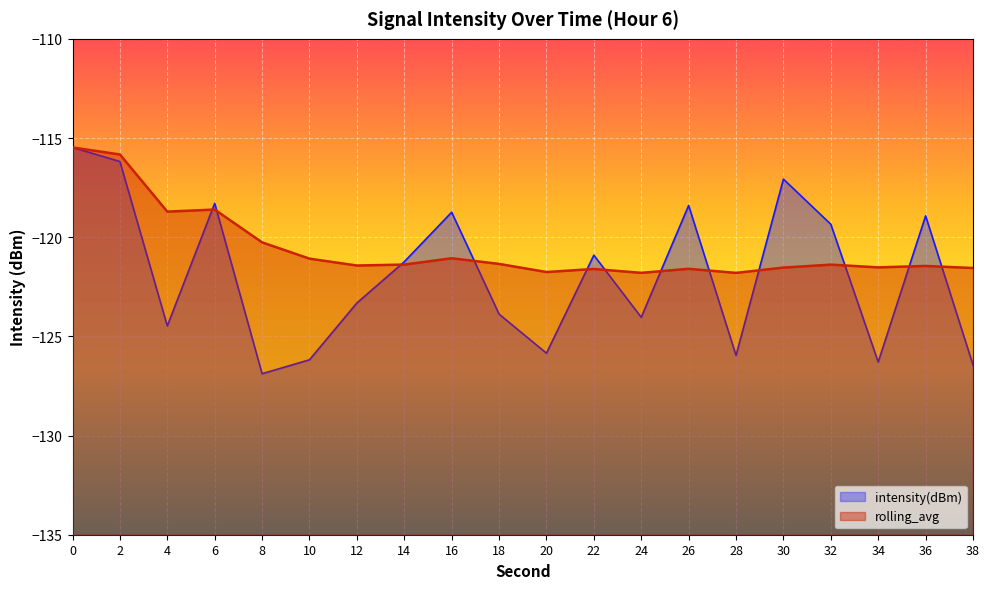

True or false: rolling_avg and intensity(dBm) intersect in this chart.

True